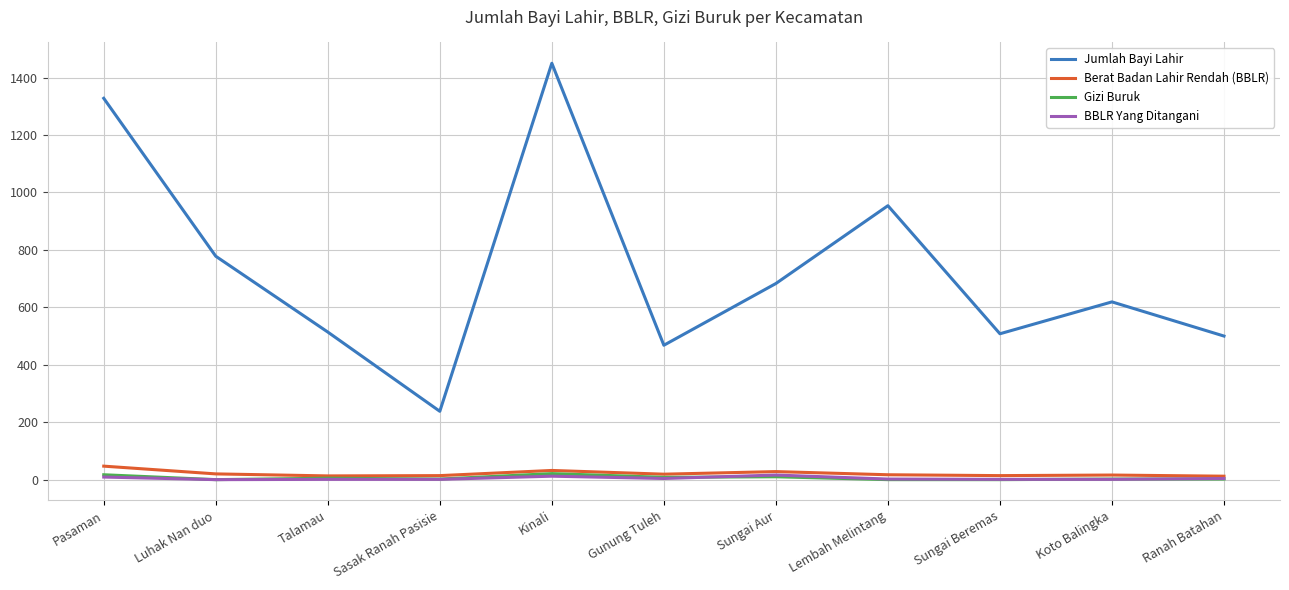

What is the maximum value for Jumlah Bayi Lahir?

1450